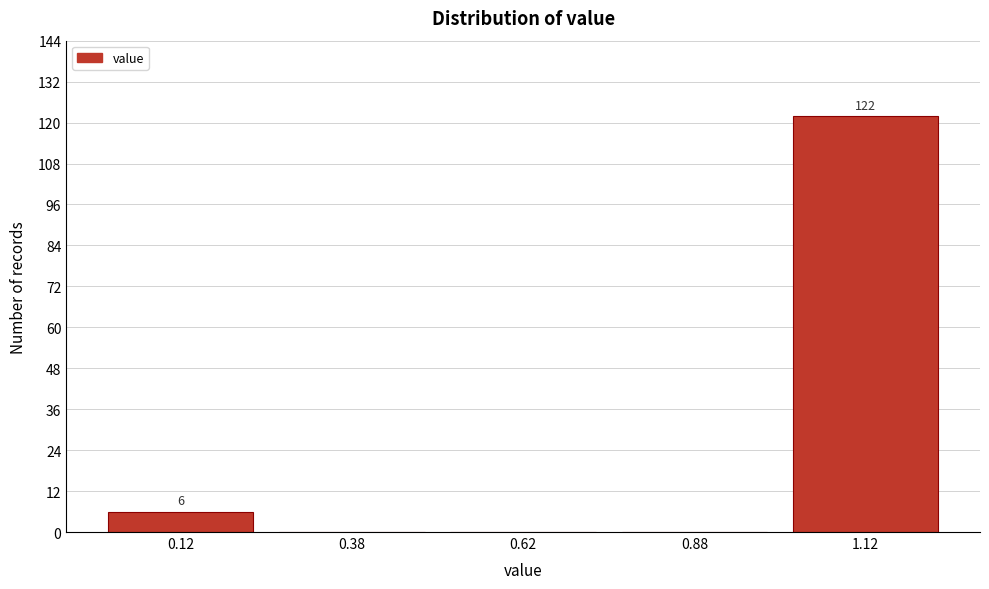

Over which range of the x-axis is the bar tallest?

1.00 to 1.25